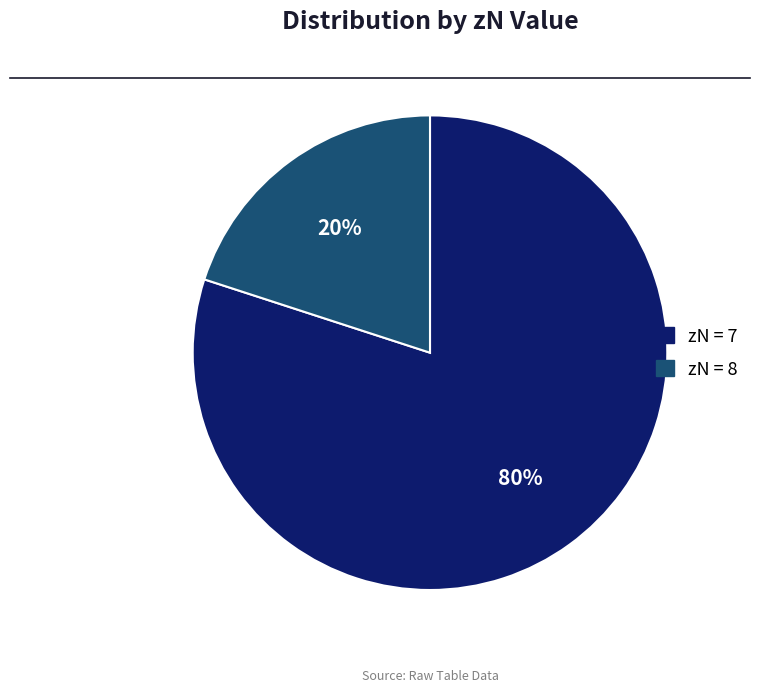

Count the number of slices in the pie.

2